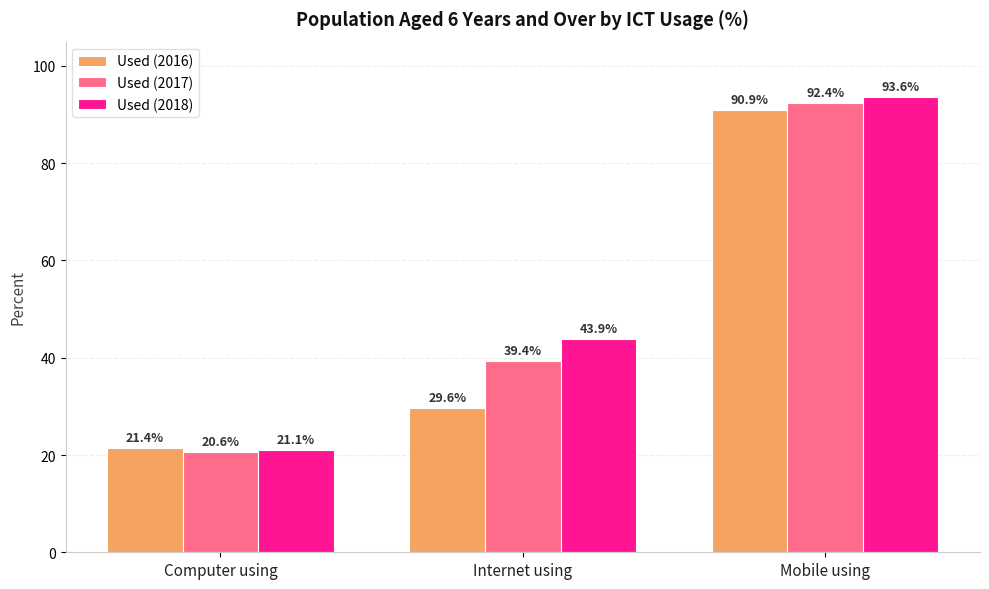

Reading left to right, transcribe all the data shown in this chart.

Used (2016): Computer using=21.4	Internet using=29.6	Mobile using=90.9
Used (2017): Computer using=20.6	Internet using=39.4	Mobile using=92.4
Used (2018): Computer using=21.1	Internet using=43.9	Mobile using=93.6